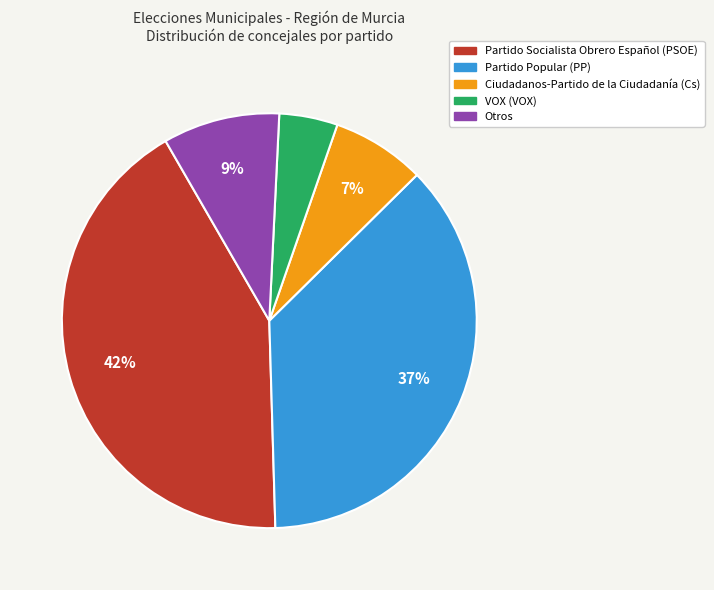

Is it true that Partido Socialista Obrero Español (PSOE) is 42% of the pie?

True